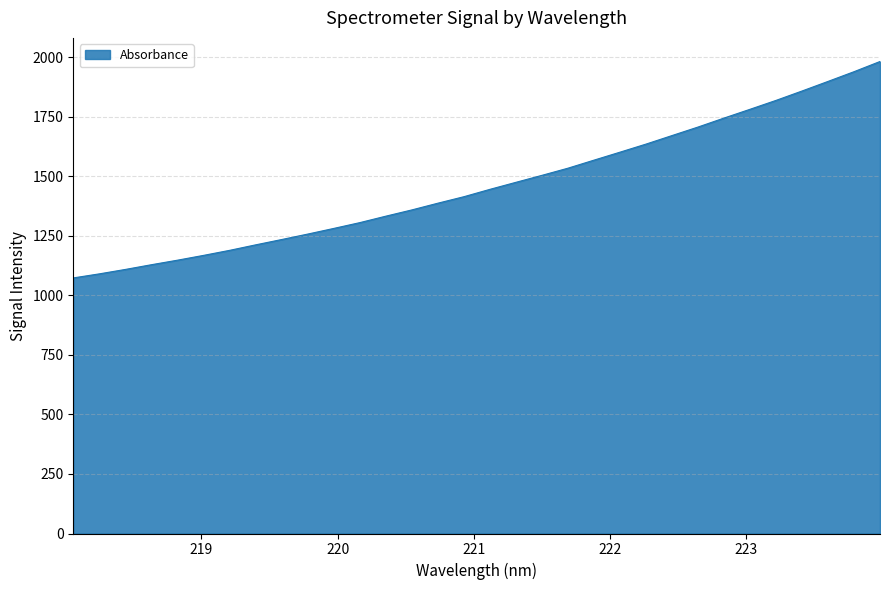

How many lines are shown in the chart?

1